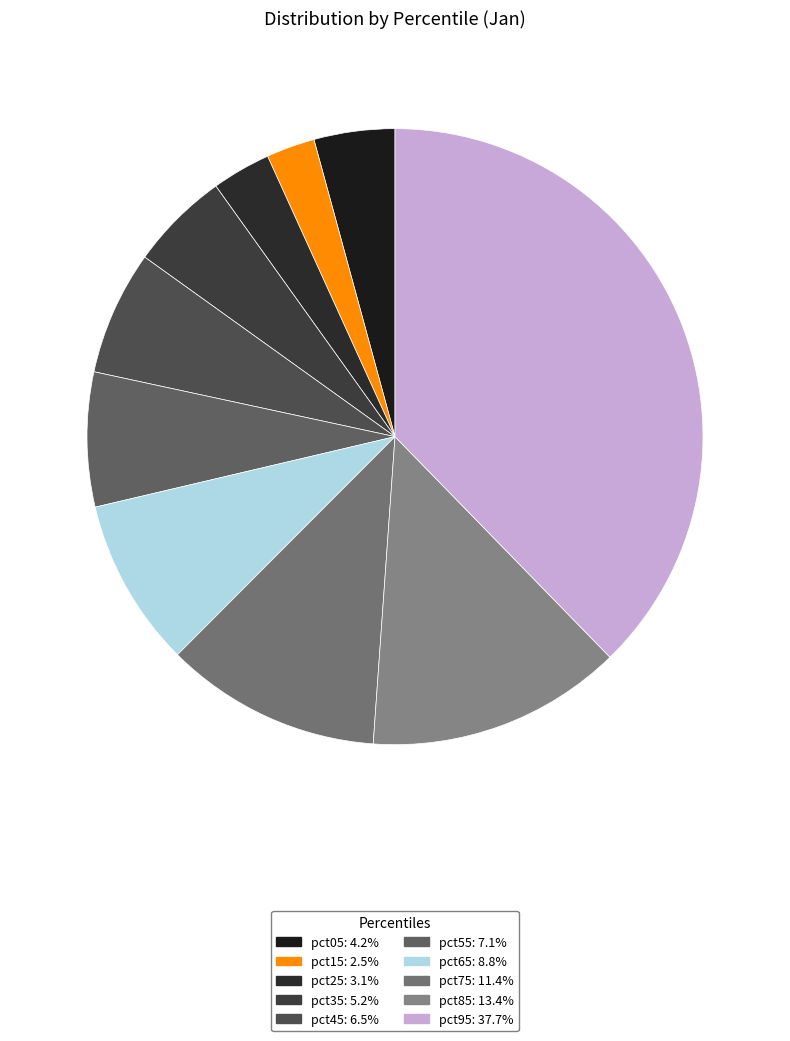

Which category has the biggest portion of the pie?

pct95